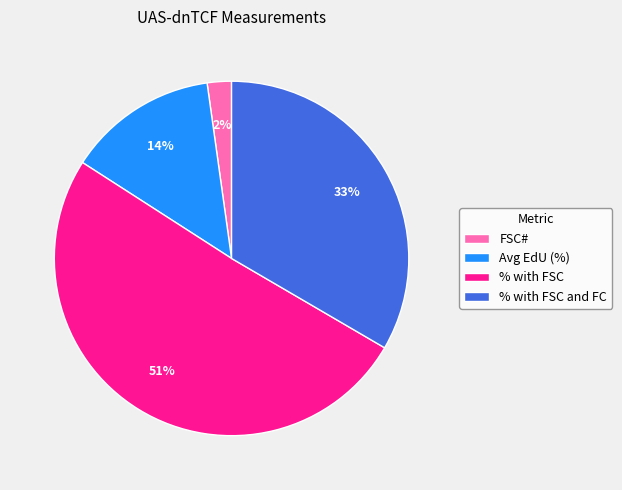

Is there a majority slice in this chart?

Yes